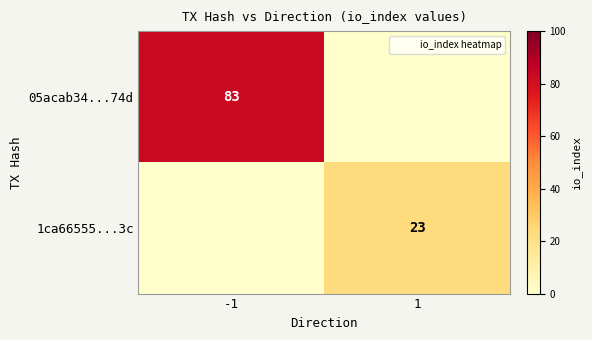

The value of 1ca66555...3c at 1 is 23. True or false?

True